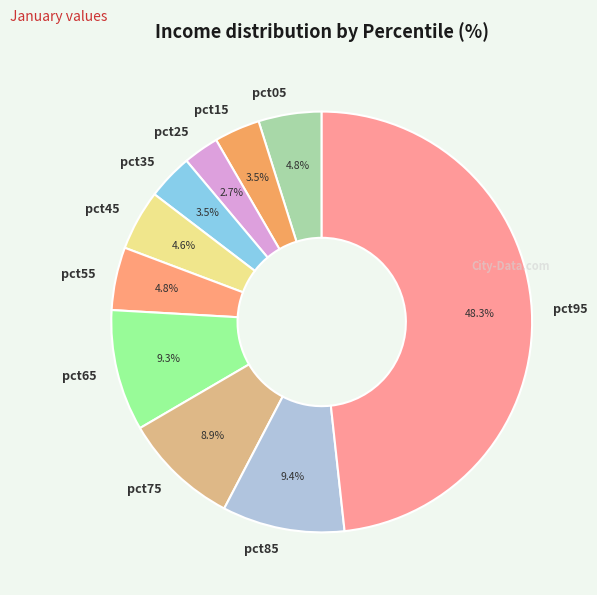

Which slice is the largest?

pct95